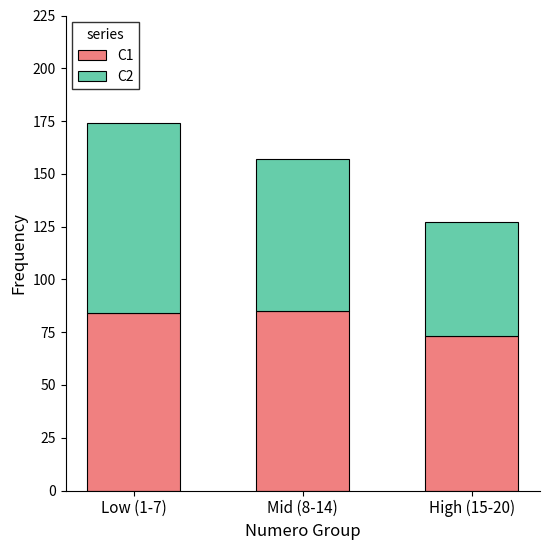

At which label does C1 reach its minimum?

High (15-20)